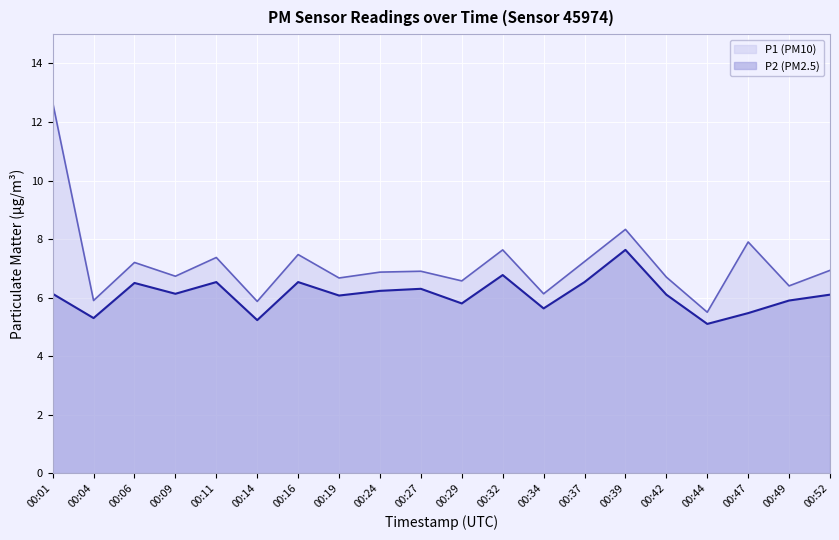

At which label does P2 first exceed 6?

00:01